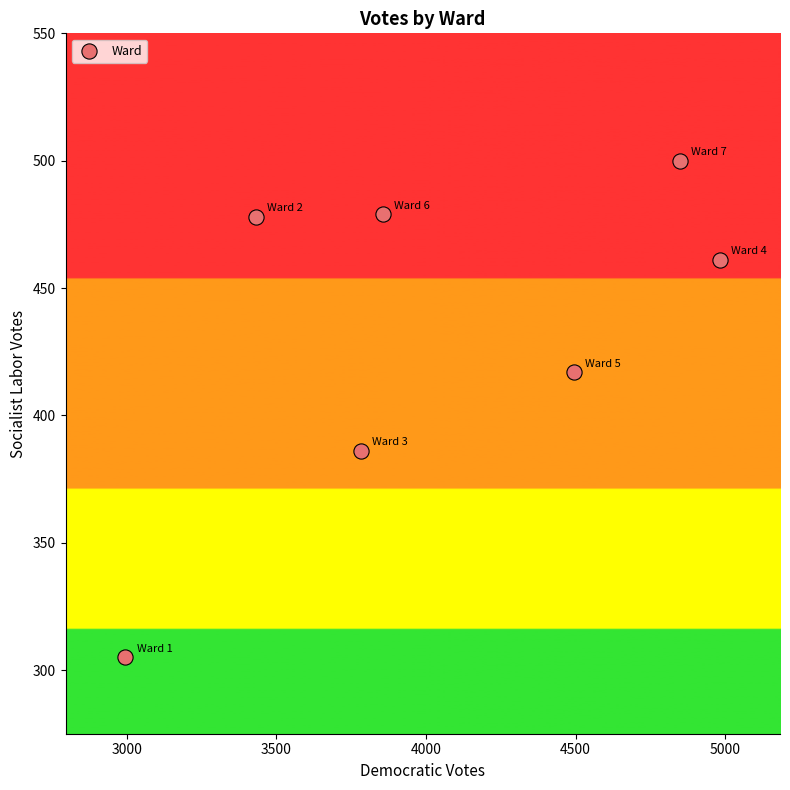

What is the range of Y values (max minus min)?

195